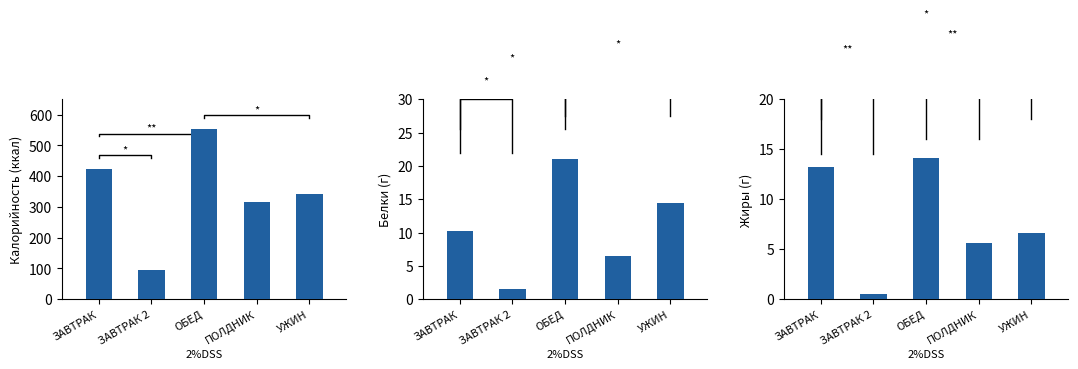

What are all the series names shown in the legend?

Калорийность, Белки, Жиры